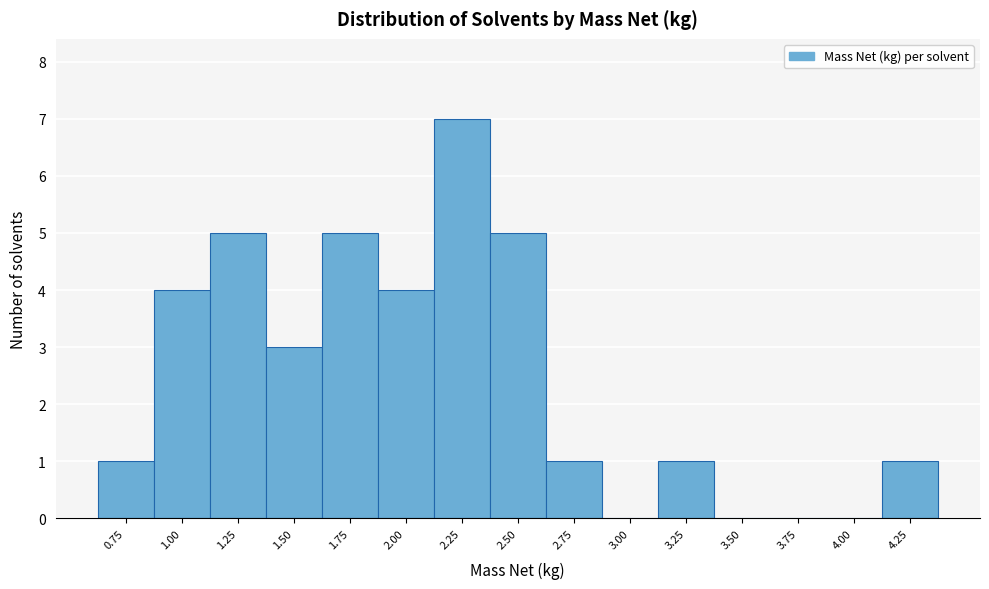

Reading left to right, what are all the values shown in this chart?

0.75=1	1.00=4	1.25=5	1.50=3	1.75=5	2.00=4	2.25=7	2.50=5	2.75=1	3.00=0	3.25=1	3.50=0	3.75=0	4.00=0	4.25=1